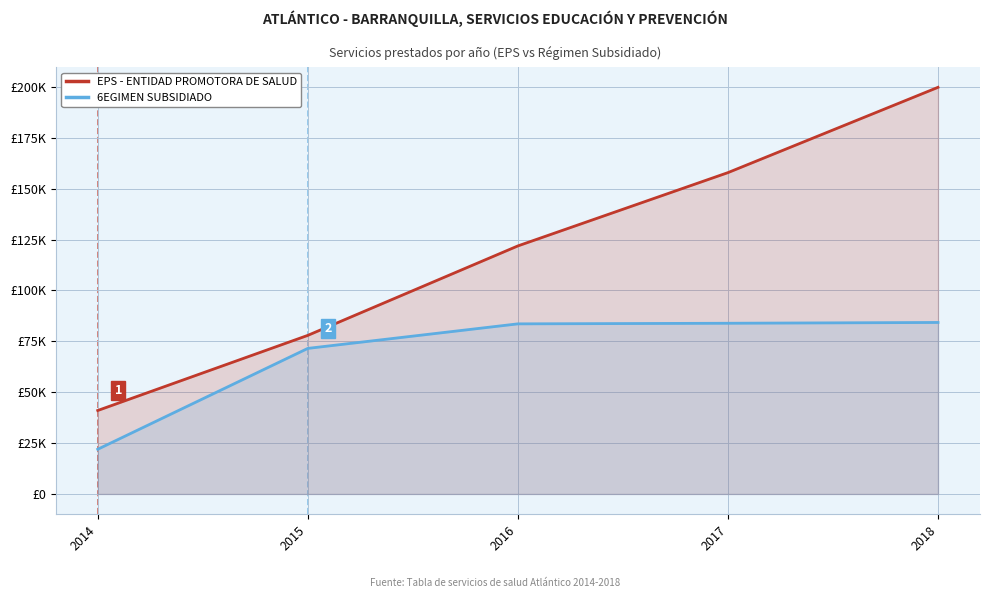

Is the value of EPS - ENTIDAD PROMOTORA DE SALUD at 2014 greater than the value of 6EGIMEN SUBSIDIADO at 2018?

No